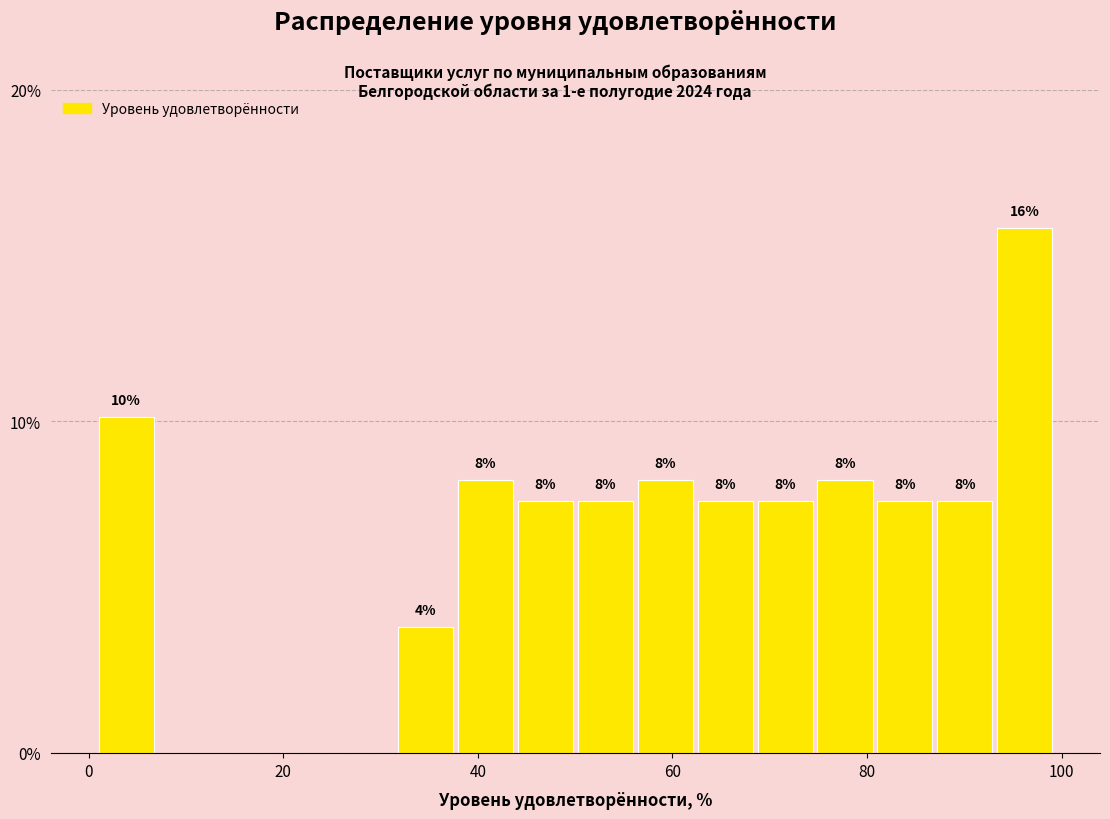

Around what value on the x-axis is the tallest bar? Give the approximate position of its centre, as read against the axis.

96